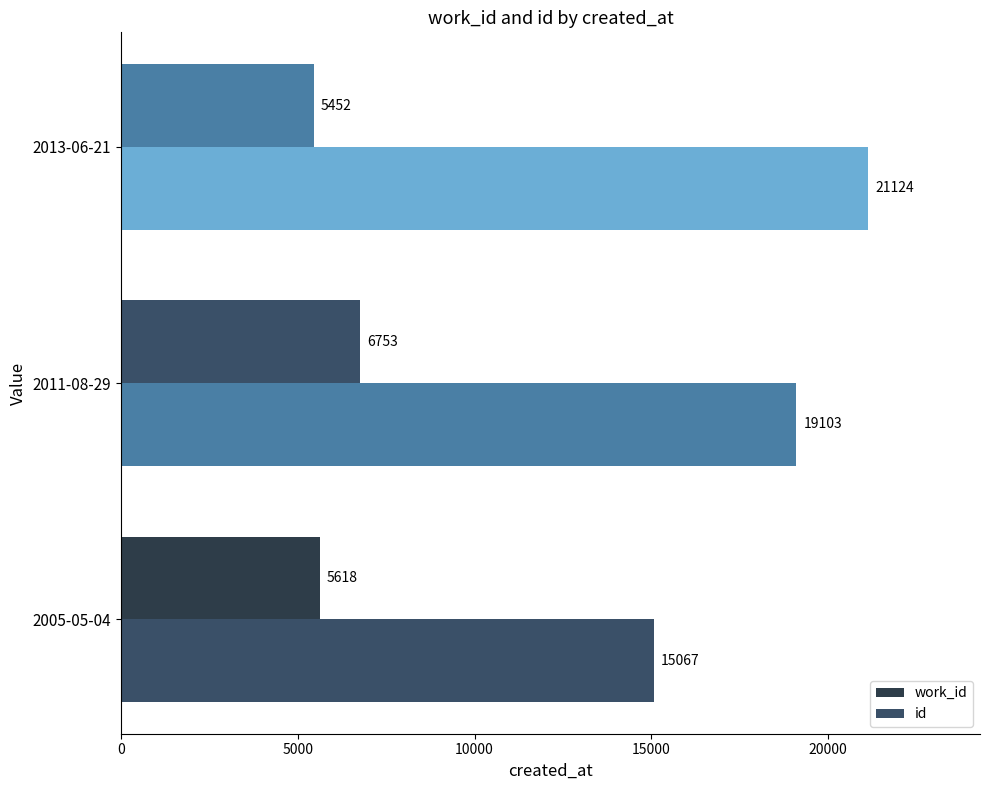

Count the work_id values in the range 5452 to 6753.

3